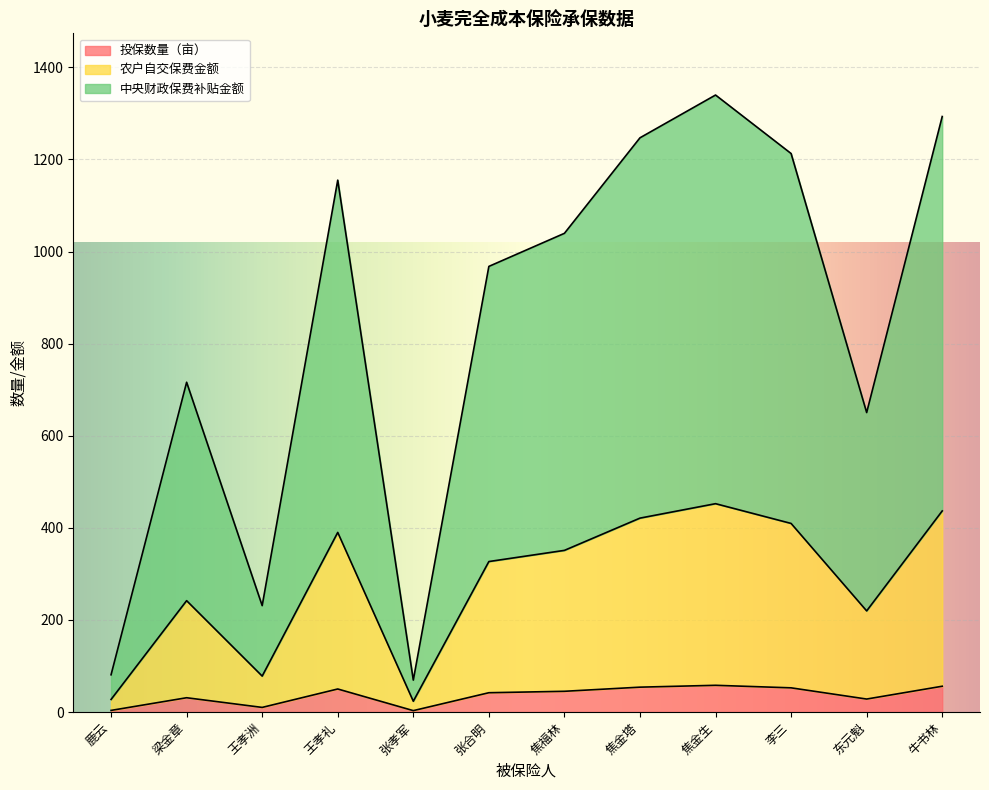

The 投保数量（亩） series shows 2.1 at 张孝军. True or false?

False